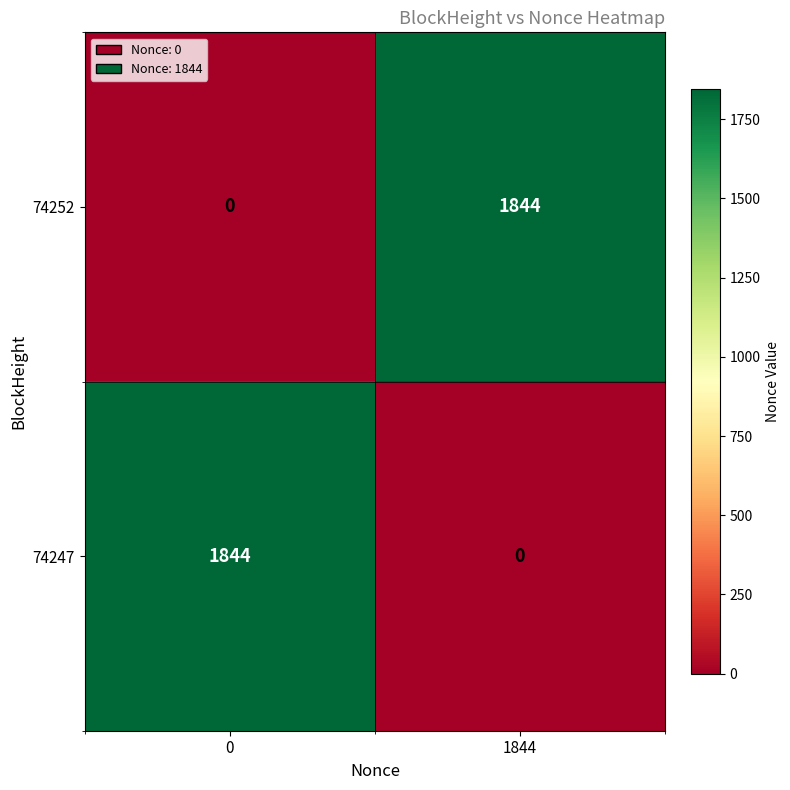

At how many categories does at least one series exceed 432?

2